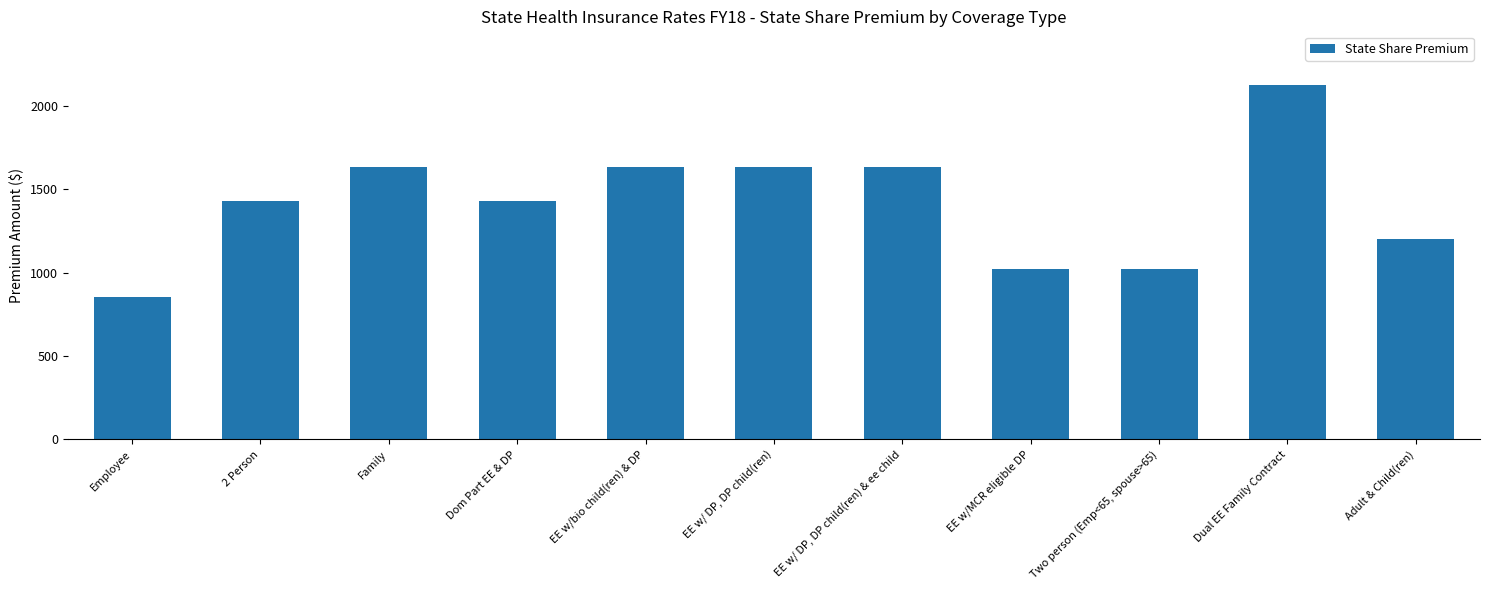

What is the minimum value shown in the chart?

855.1